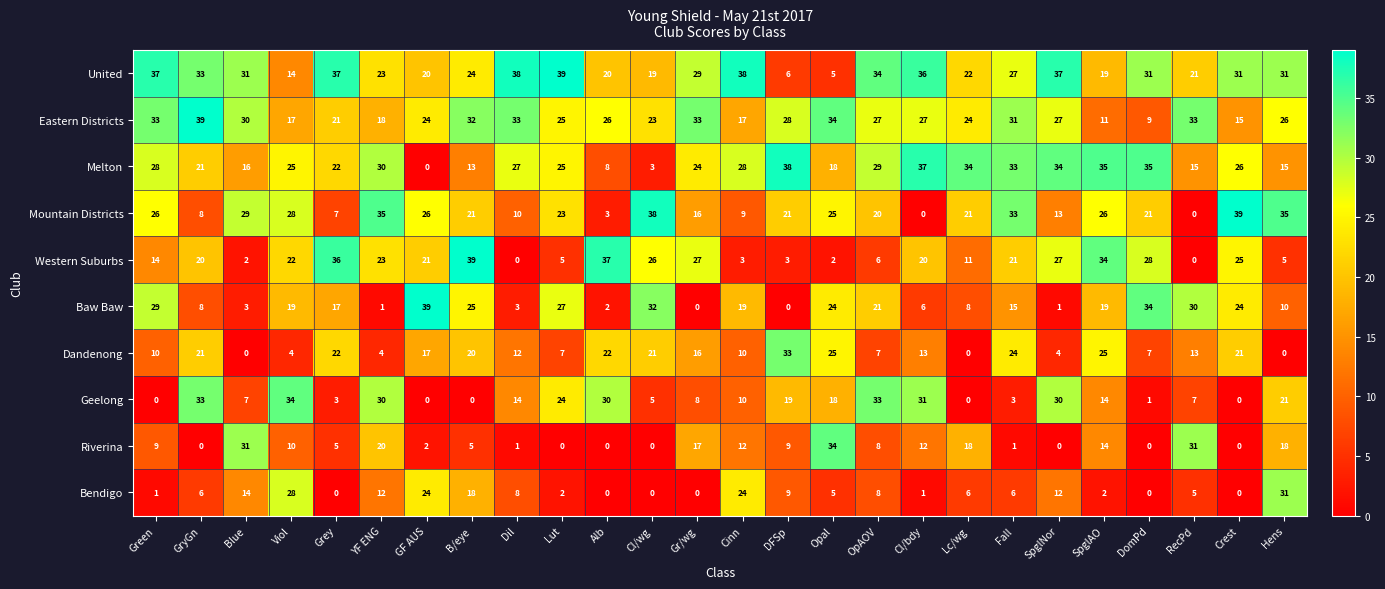

Which series changed the most between B/eye and Fall?

Melton